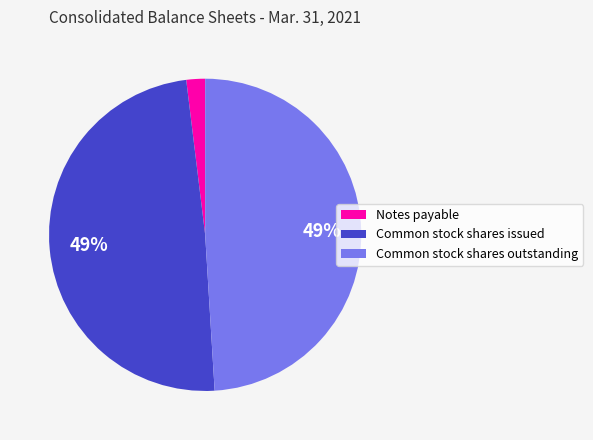

How many segments does this pie chart have?

3